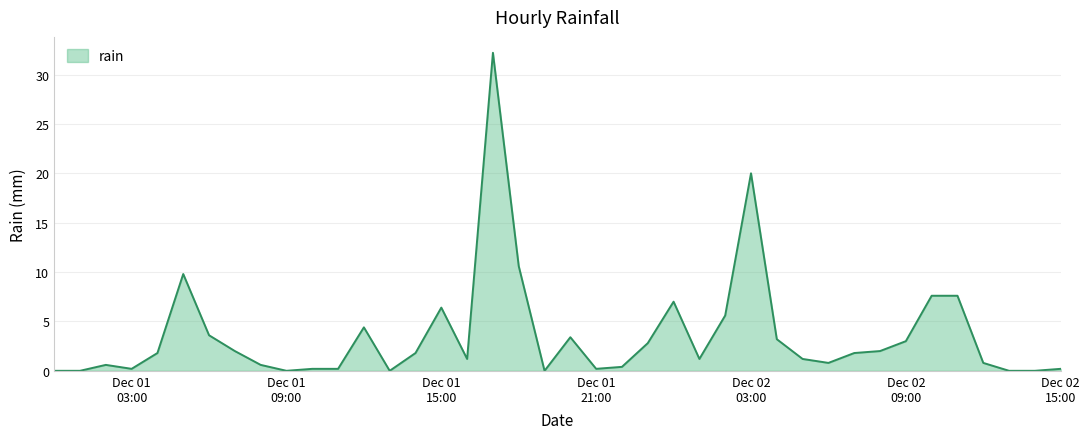

What is the difference between the maximum and minimum values?

32.2